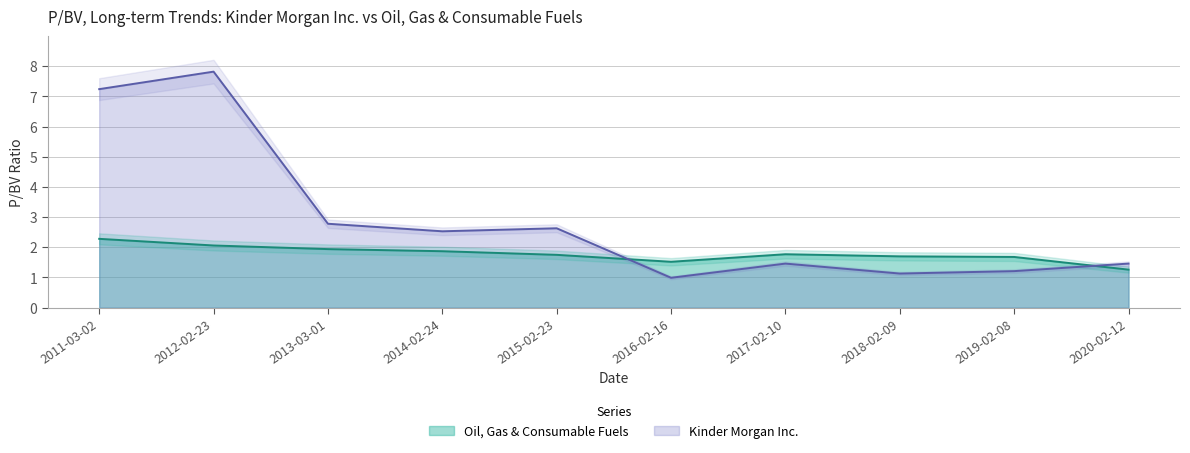

Which series has the largest total across all categories?

Kinder Morgan Inc.